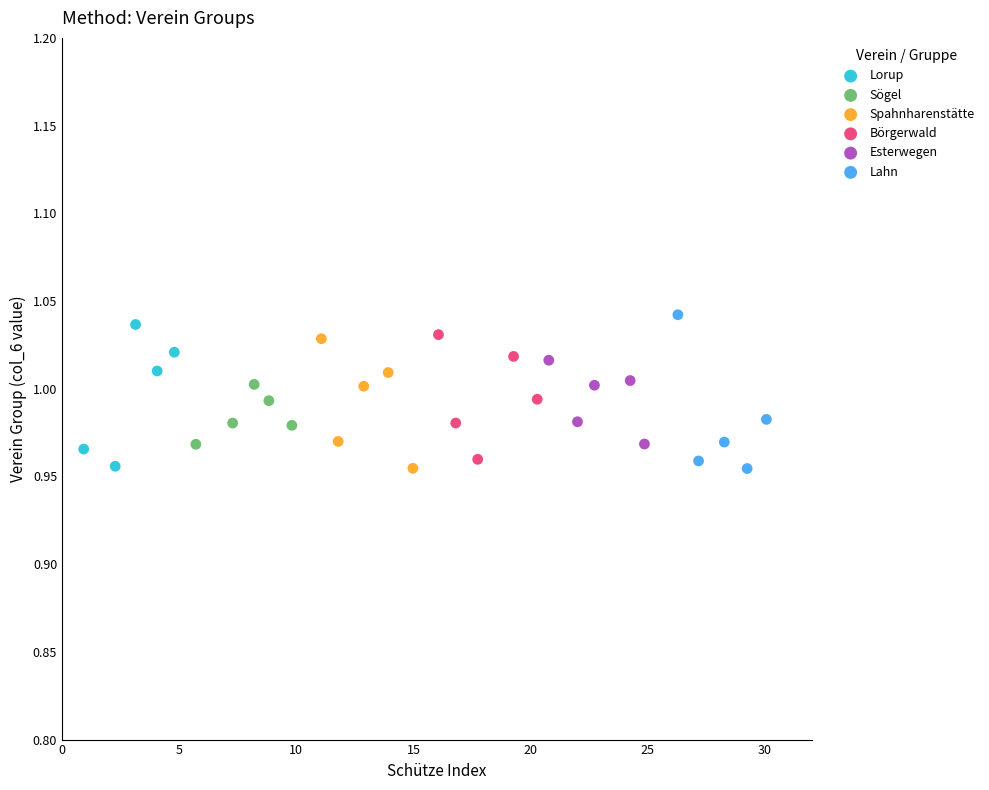

What are all the series names shown in the legend?

Lorup, Sögel, Spahnharenstätte, Börgerwald, Esterwegen, Lahn